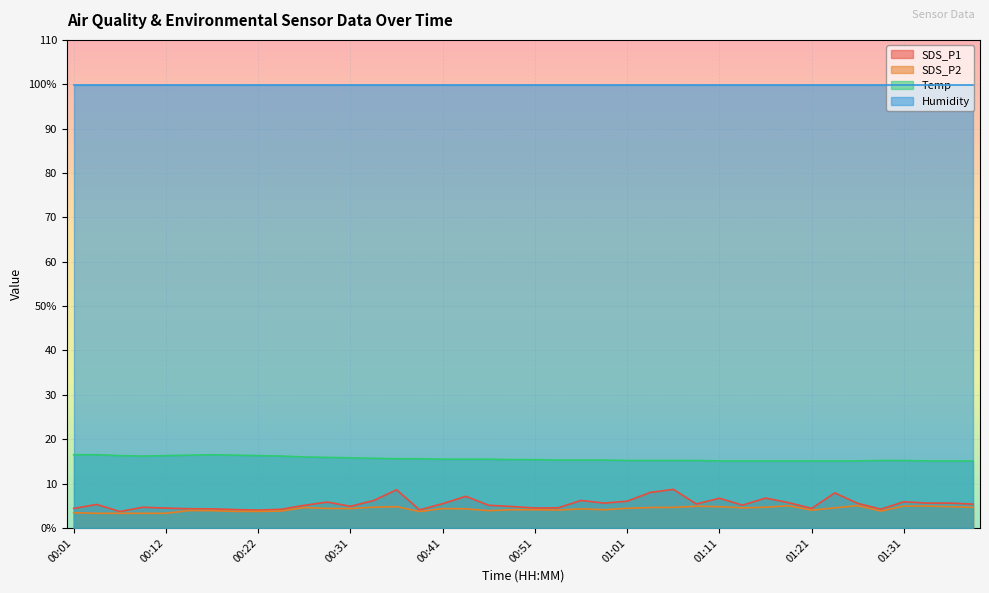

Does the chart display data point markers on the line(s)?

No